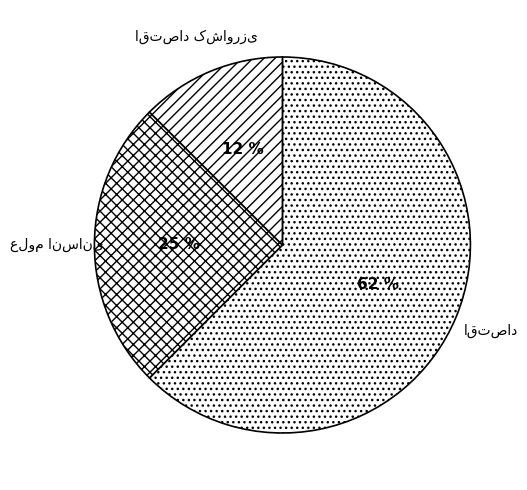

Does any single category account for the majority?

Yes